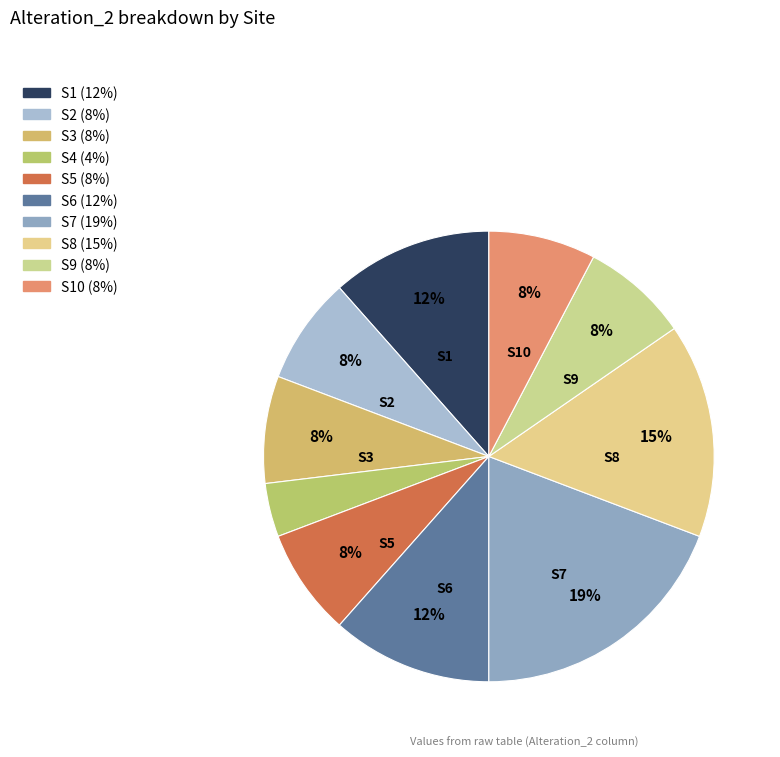

Which category has the biggest portion of the pie?

S7